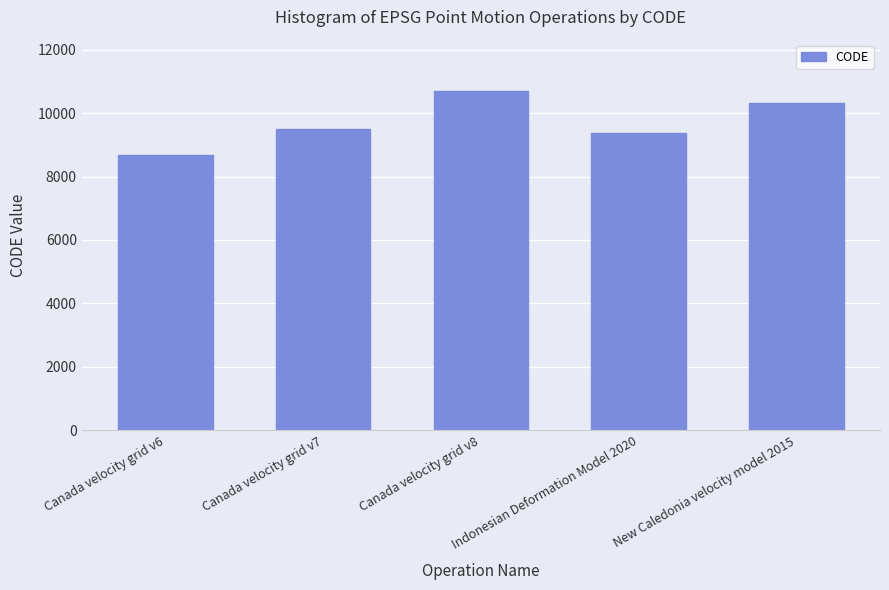

What value does the data have at Canada velocity grid v8, to the nearest 100?

10700